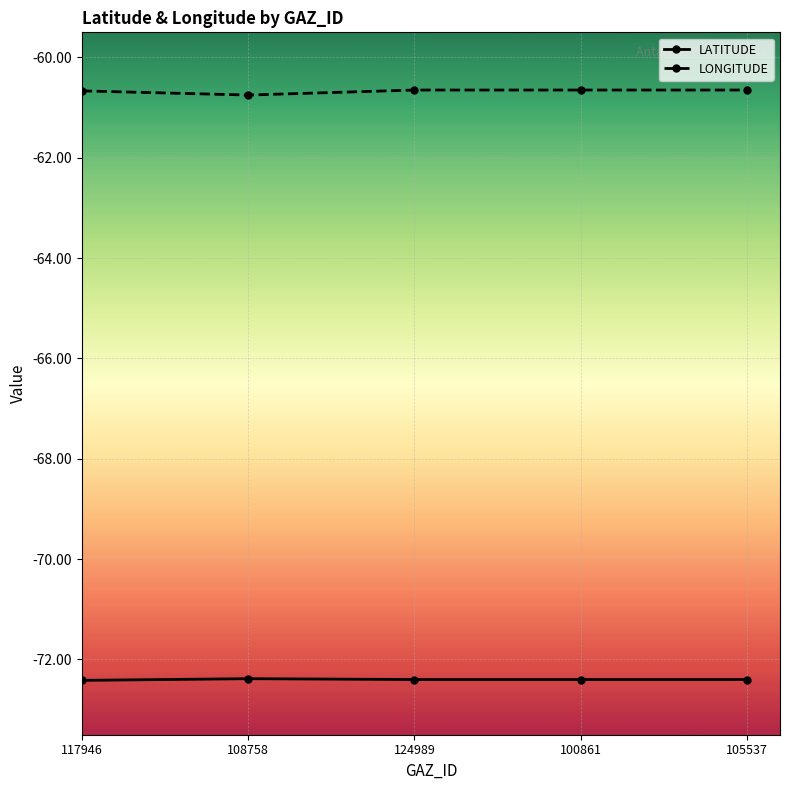

What is the sum of all LATITUDE values?

-362.0